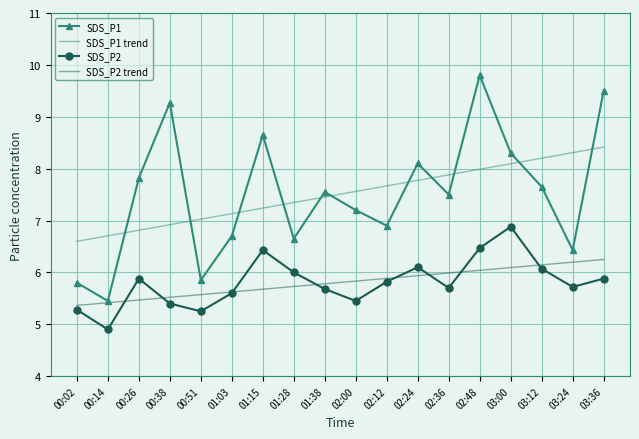

Which series has the largest range (max minus min)?

SDS_P1